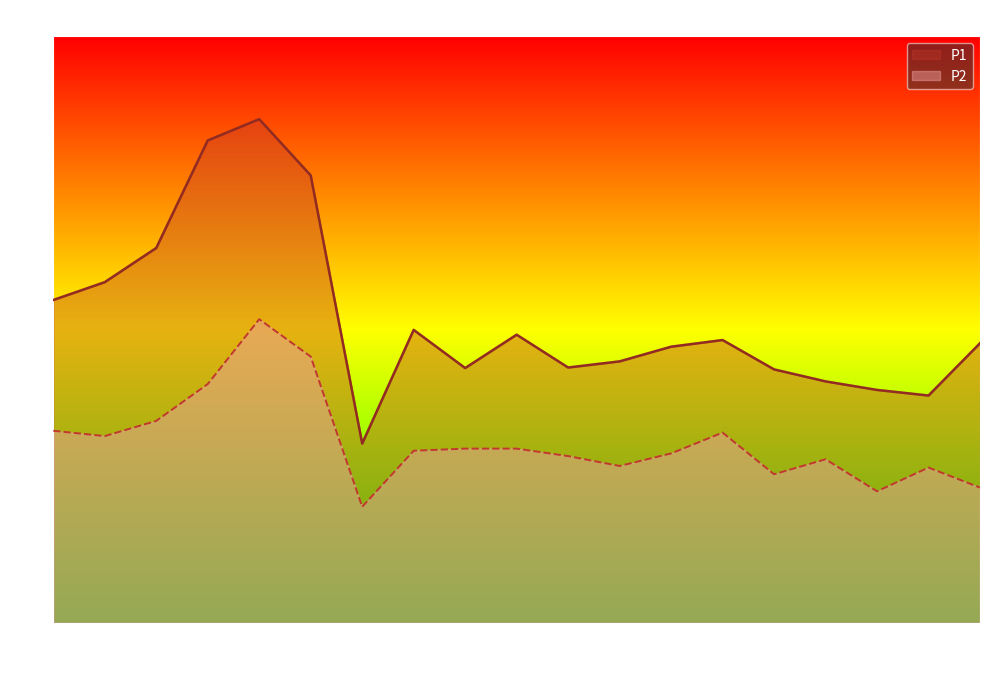

Between 02:58 and 10:36, which series saw the biggest shift?

P1